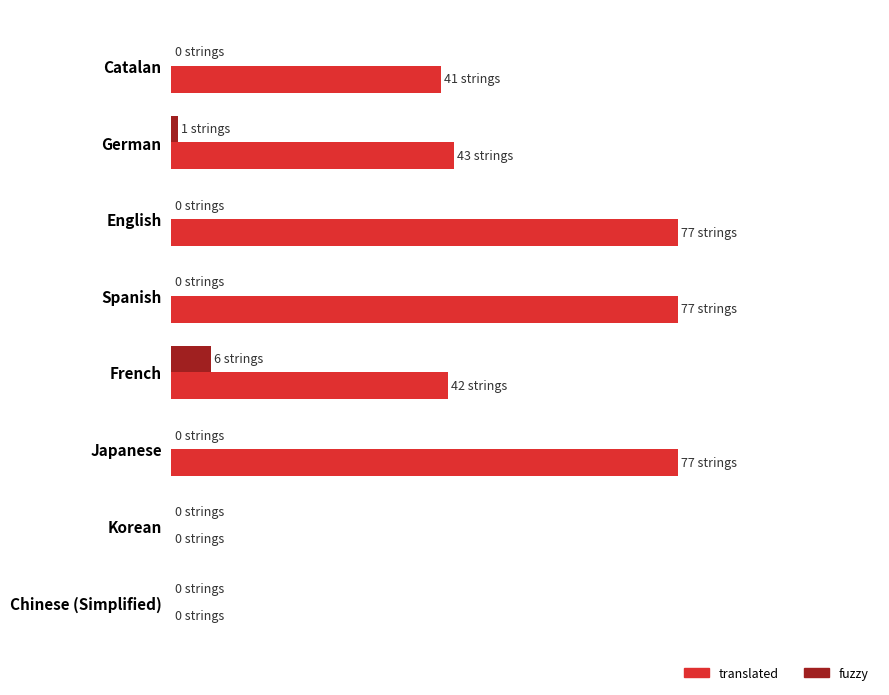

What are all the series names shown in the legend?

translated, fuzzy